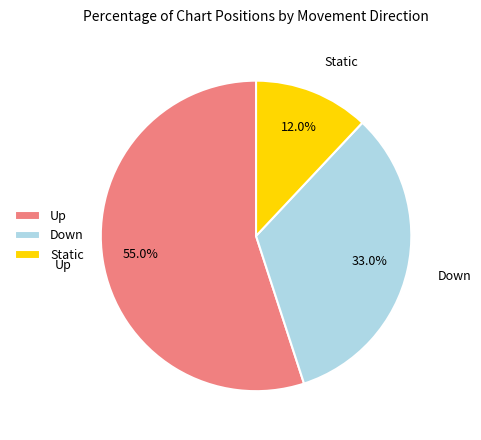

To the nearest percent, what is the difference between the largest and smallest slice percentages?

43%